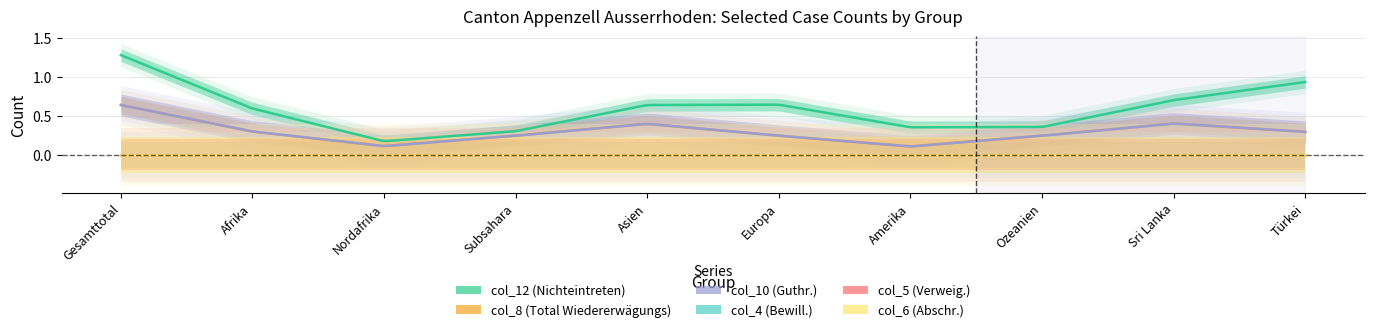

What are all the series names shown in the legend?

col_12, col_8, col_10, col_4, col_5, col_6